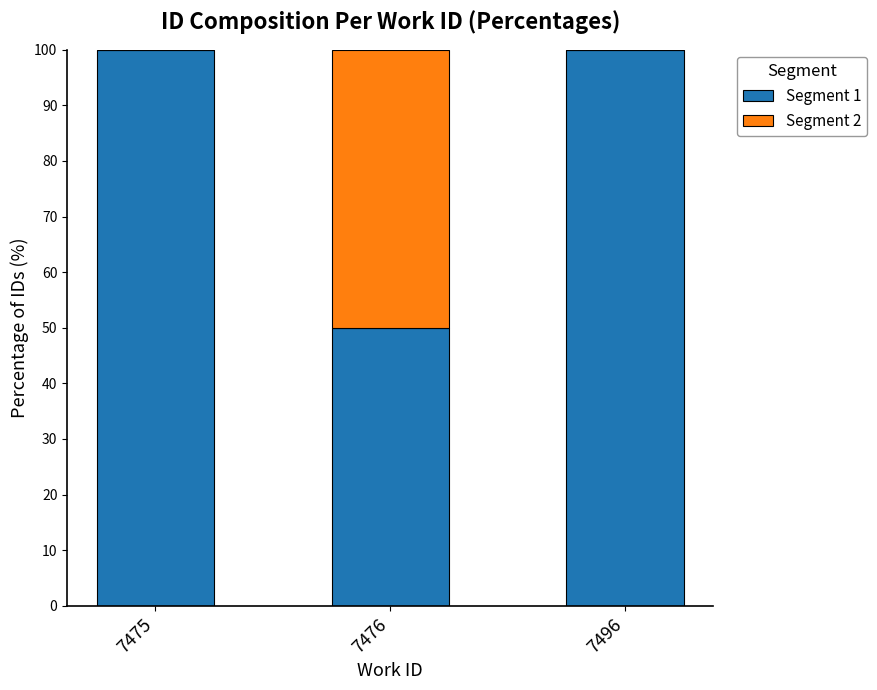

What is the maximum value for Segment 1?

100.0